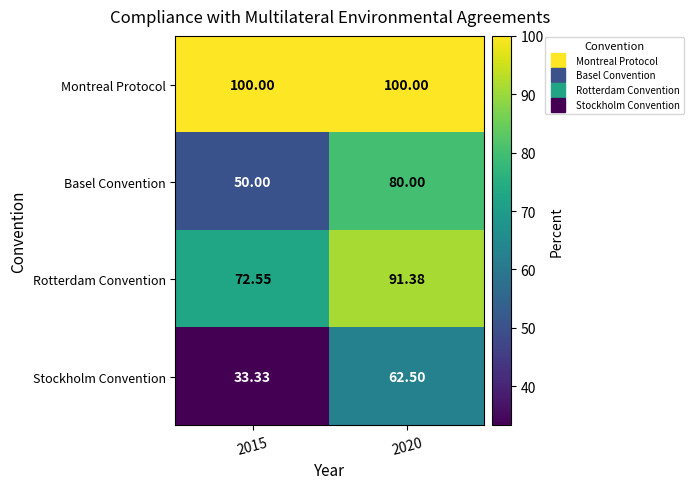

Which series has the largest range (max minus min)?

Basel Convention